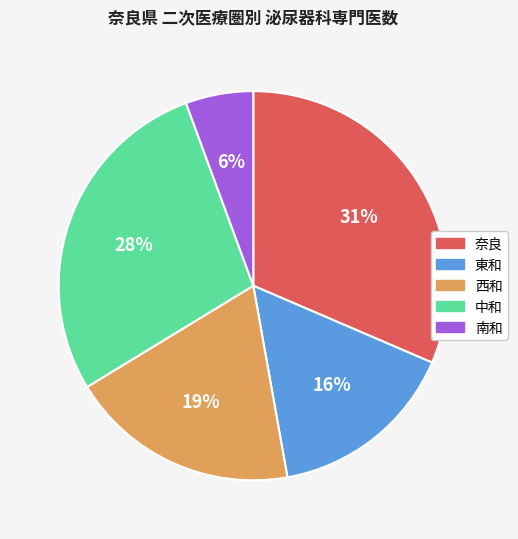

Is the sum of 西和 and 東和 greater than half?

No